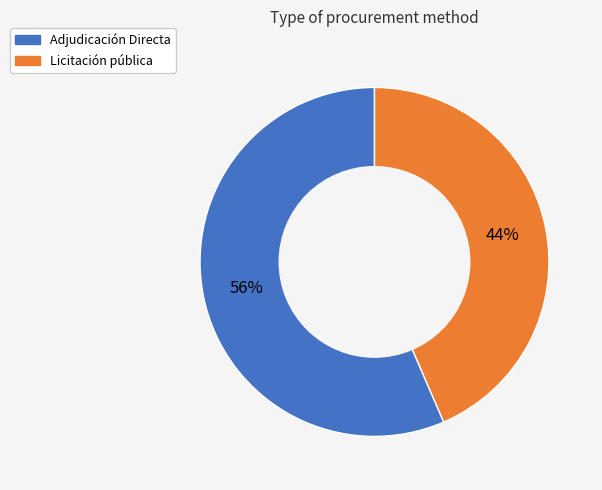

Which slice is the largest?

Adjudicación Directa